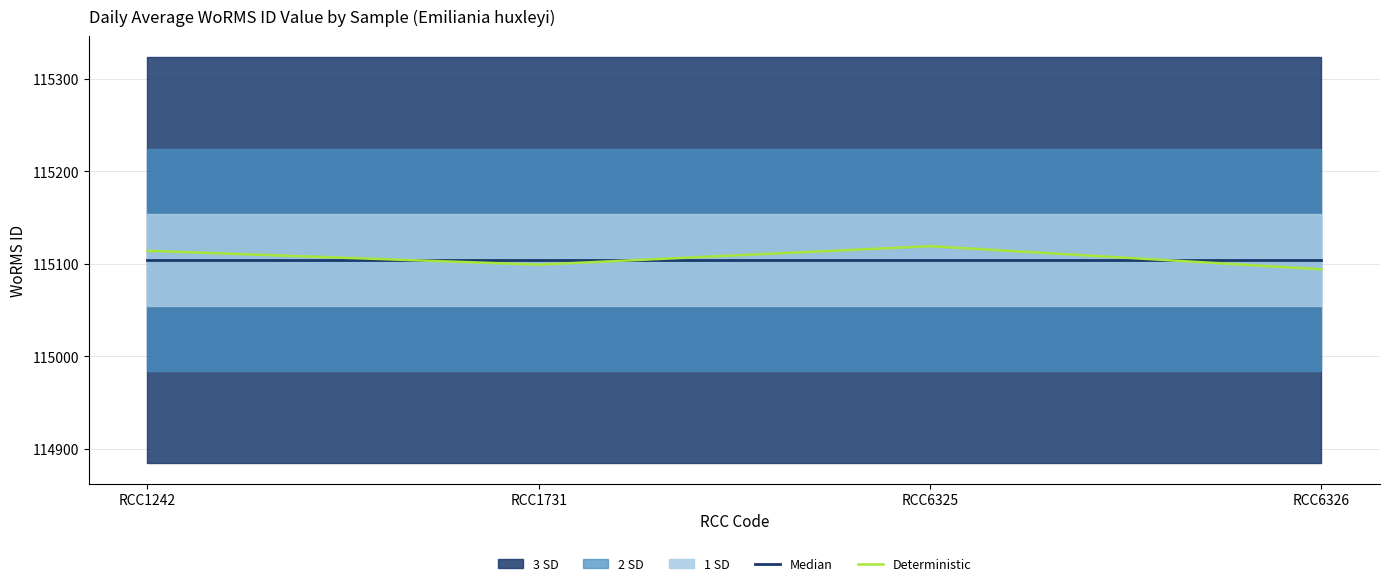

At which category is the sum across all series the highest?

RCC6325